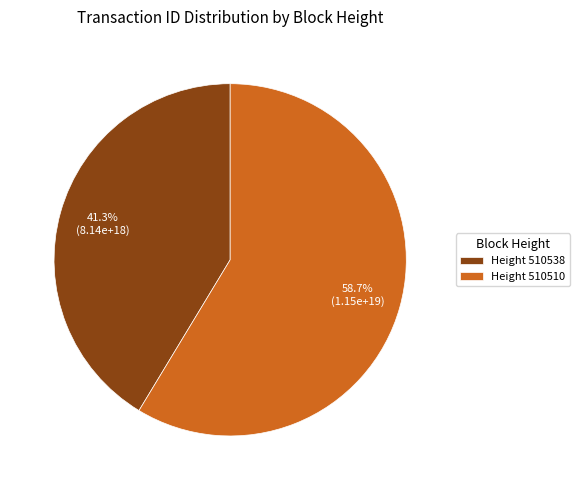

To the nearest percent, what is the average slice percentage?

50%